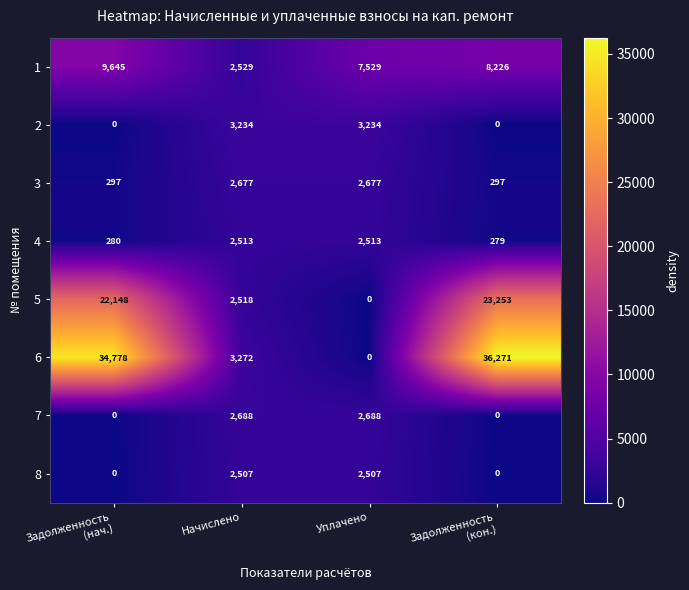

What is the total value across all series at Начислено?

21938